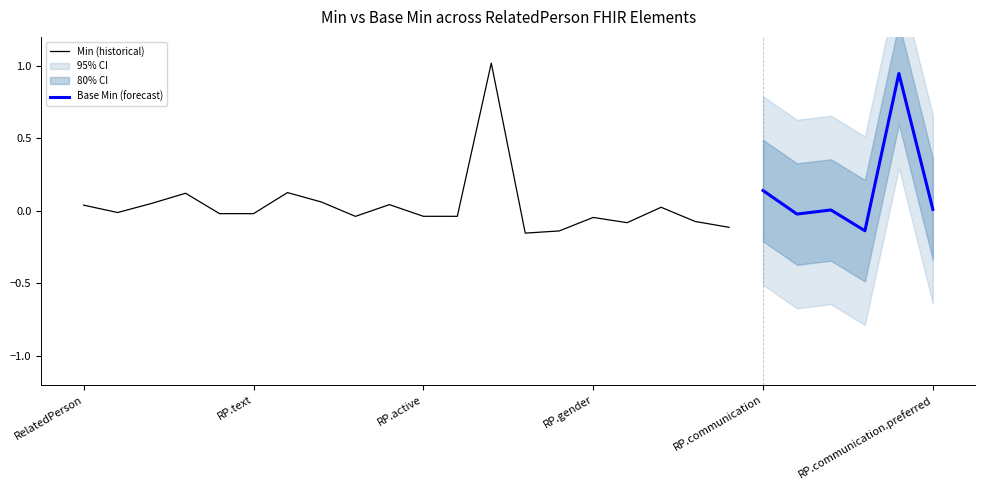

What is the maximum value for Min (historical)?

1.0